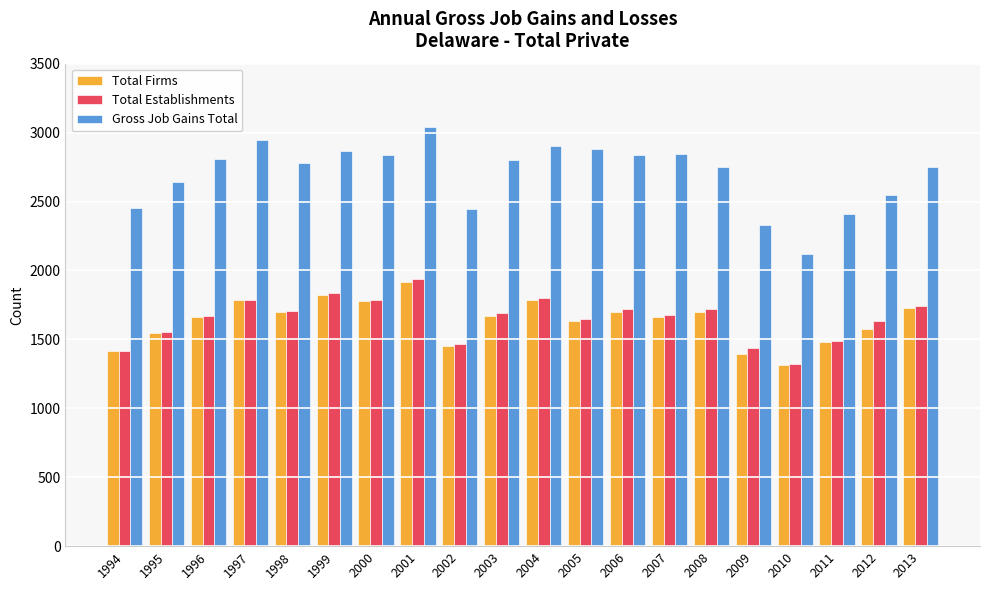

Which category has the lowest value in the Total Firms series?

2010